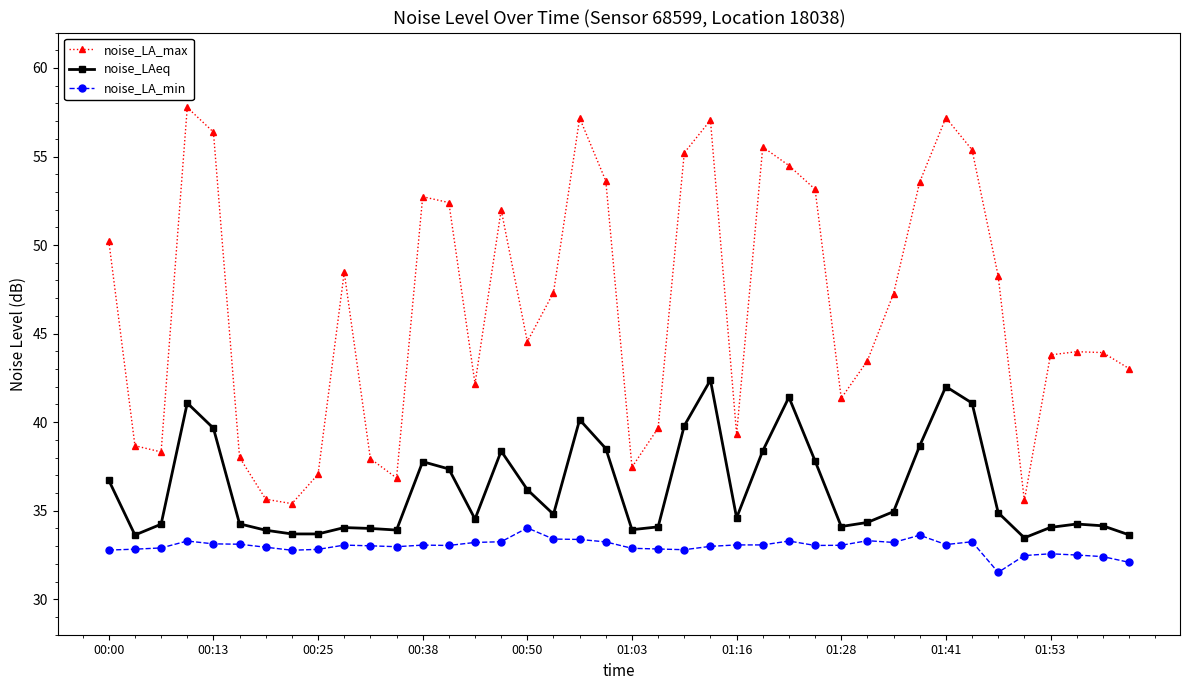

Which series has the largest range (max minus min)?

noise_LA_max